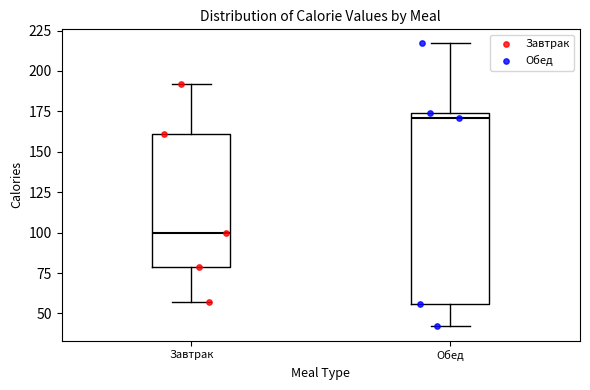

Which box's median line is the lowest?

Завтрак